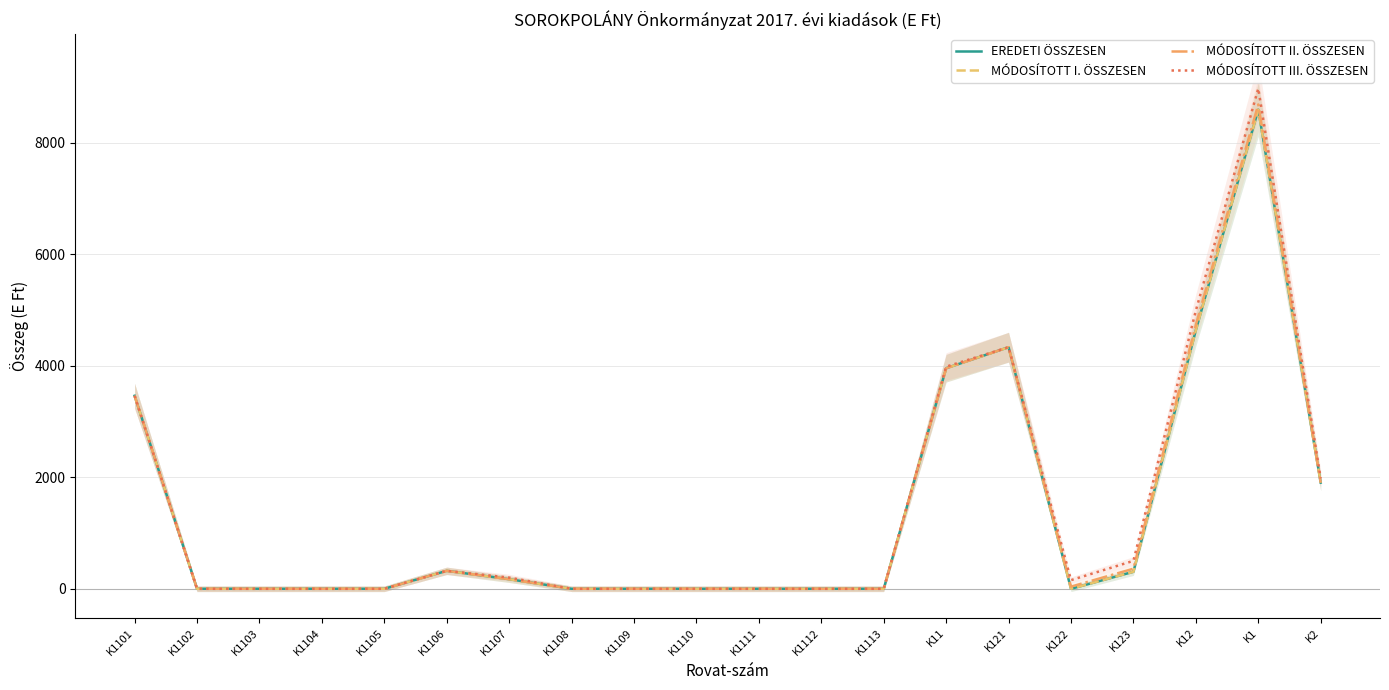

What is the sum of all MÓDOSÍTOTT III. ÖSSZESEN values?

28899